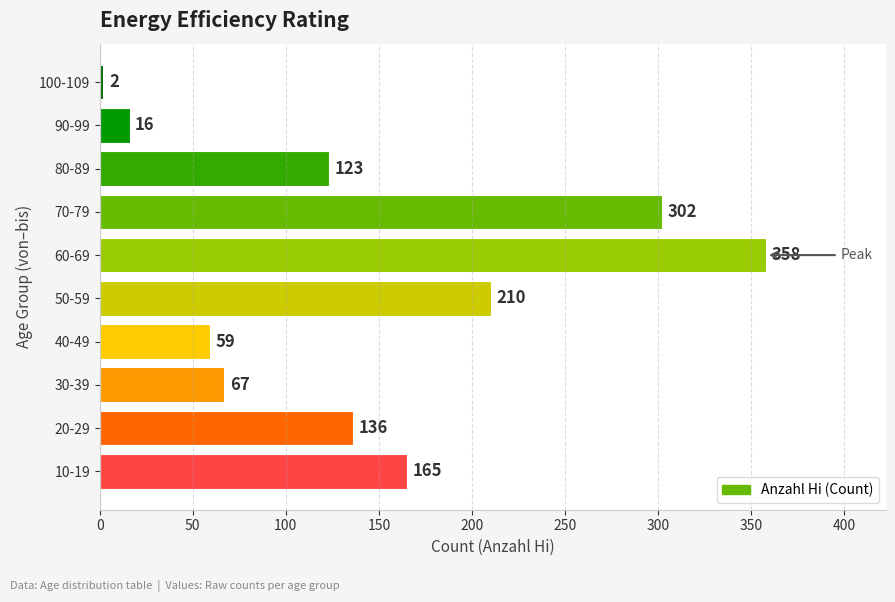

Is it true that the value at 70-79 is 137?

False